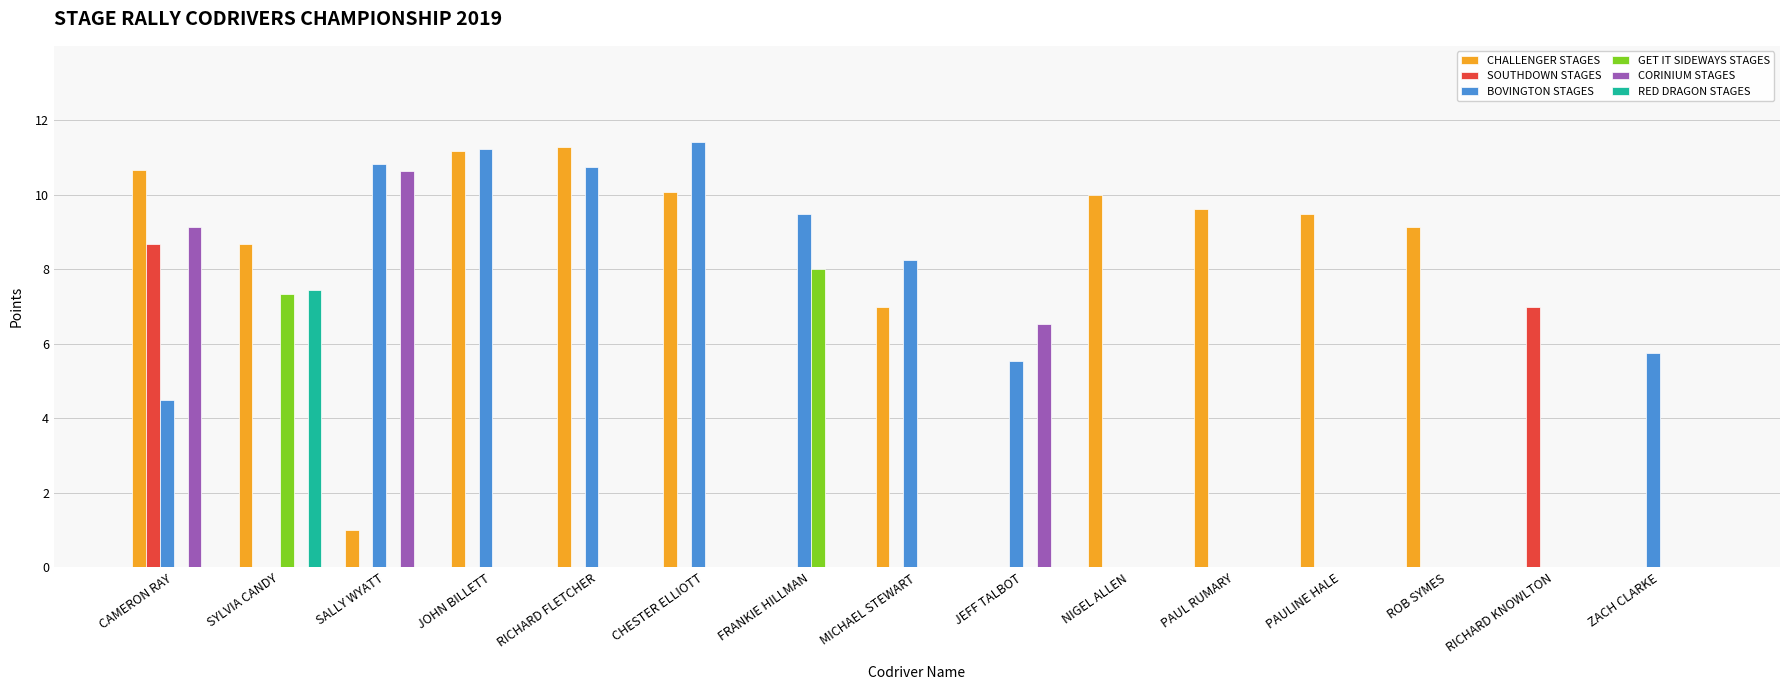

What is the spread (max minus min) of values at ZACH CLARKE?

5.8